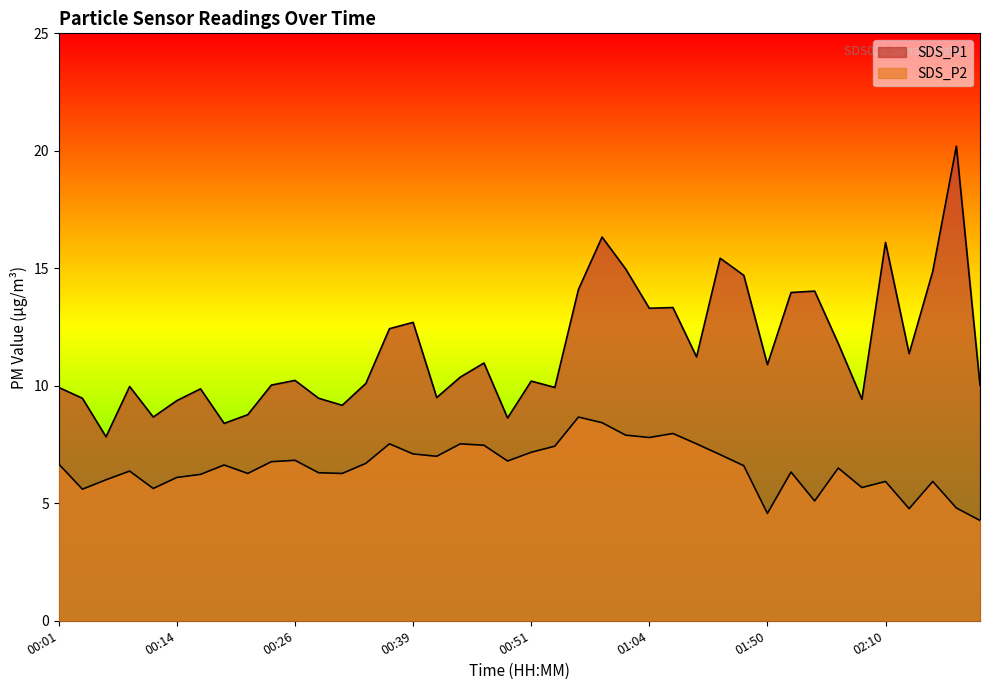

Count the number of data series in this chart.

2